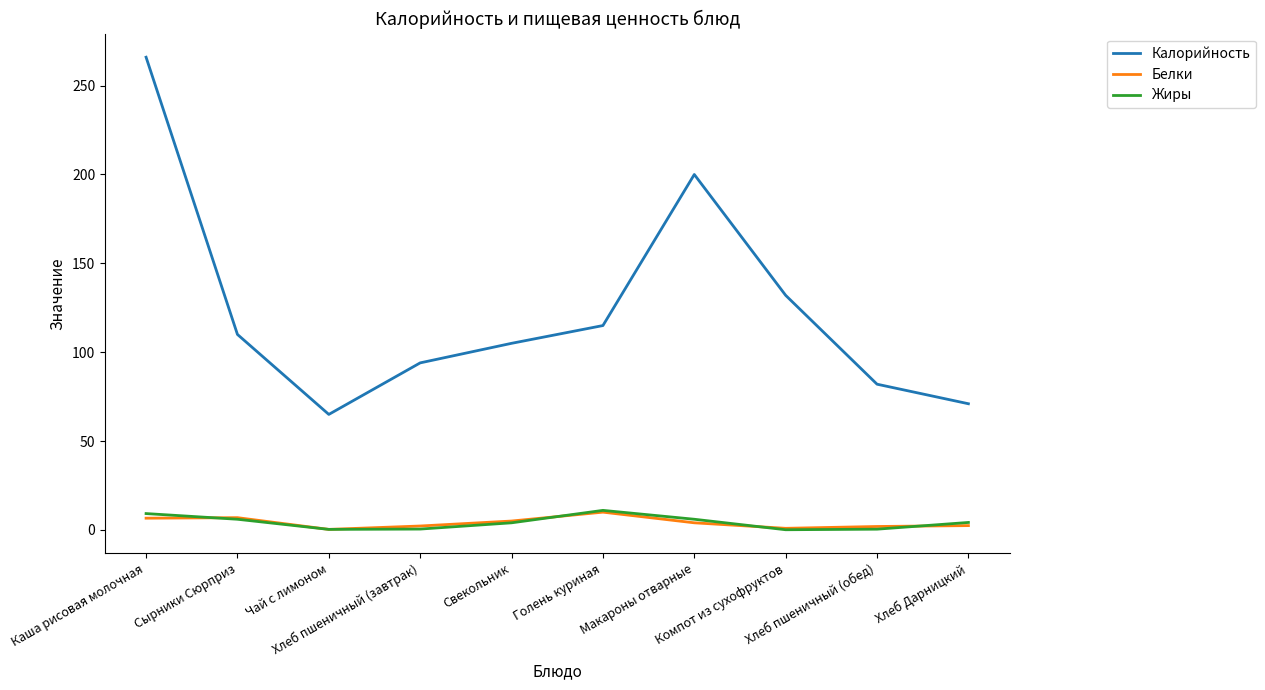

True or false: Жиры has a value of 0.1 at Компот из сухофруктов.

True